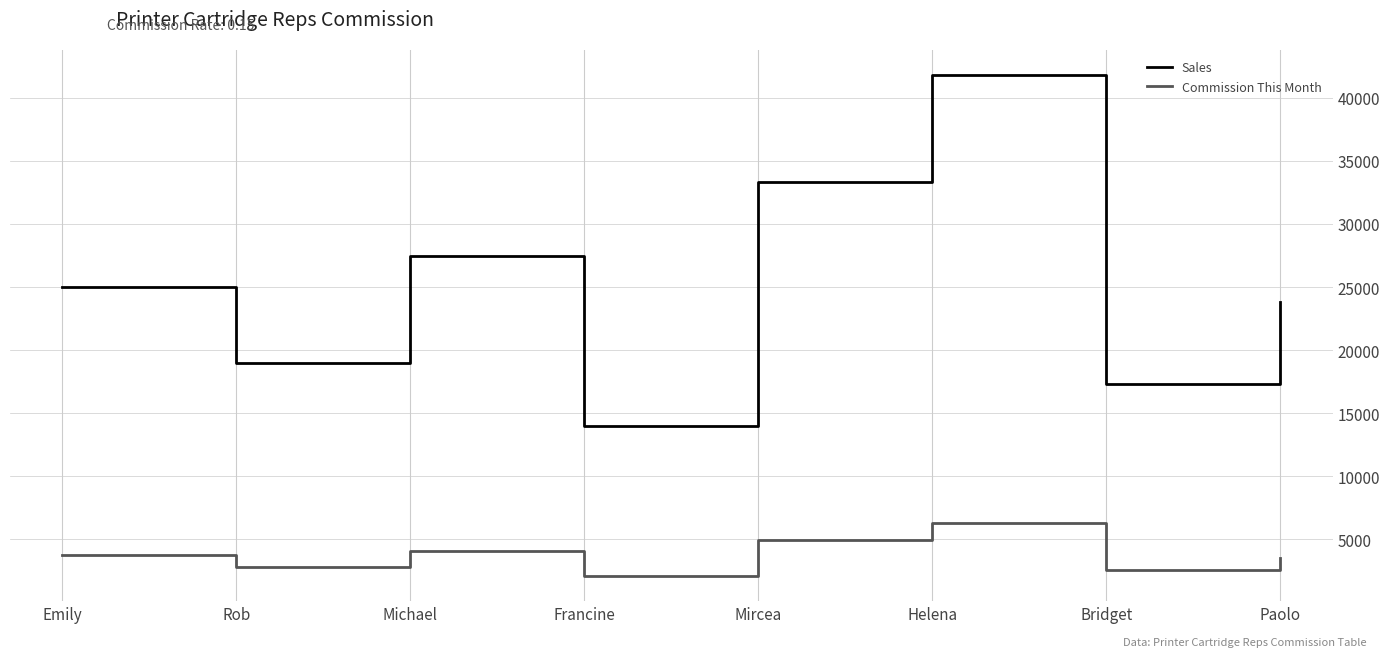

The Sales series shows 17300 at Bridget. True or false?

True